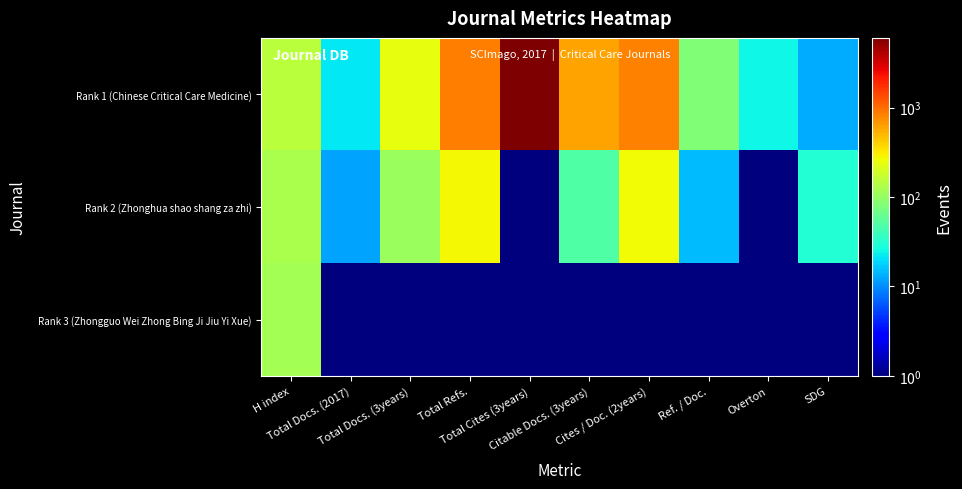

What is the smallest value displayed?

0.1